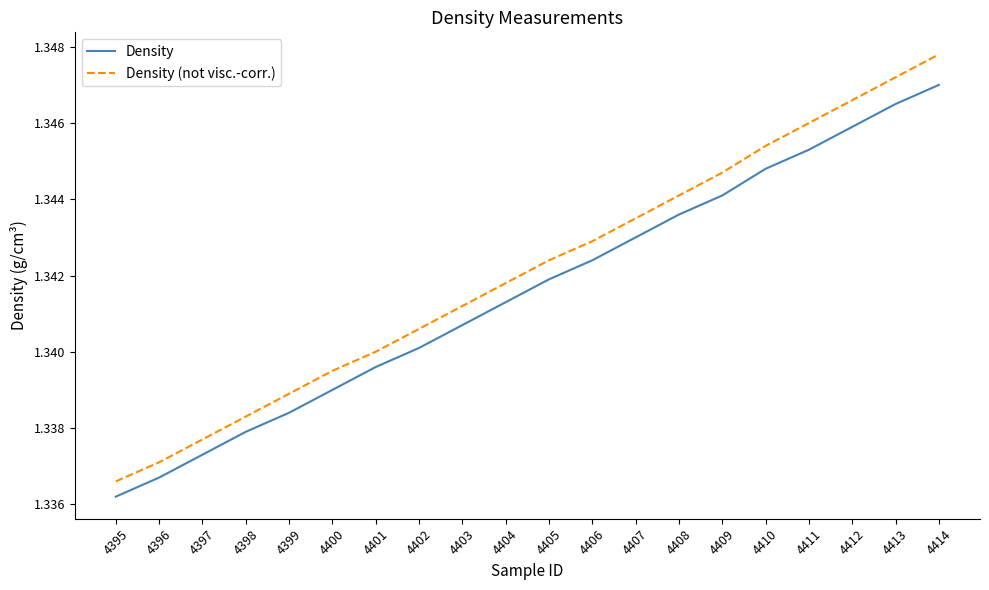

Which series has the largest total across all categories?

Density (not visc.-corr.)